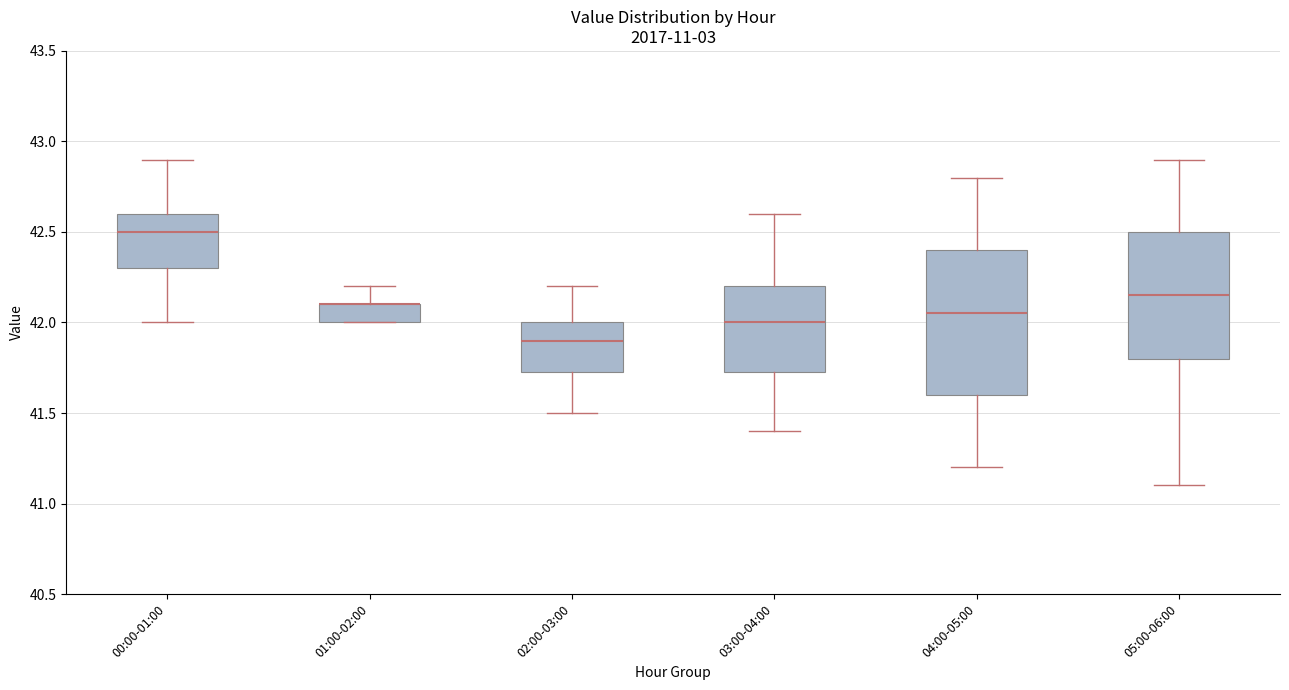

Reading left to right, transcribe this box plot: for each box, give where its median line is, the range the box spans, and where its two whiskers end, as read against the y-axis. The values are not printed on the chart, so give them approximately, as read against the axis.

00:00-01:00: median 42.50, box 42.30 to 42.60, whiskers 42.00 to 42.90
01:00-02:00: median 42.10 (drawn on the box's upper edge), box 42.00 to 42.10, whiskers 42.00 to 42.20
02:00-03:00: median 41.90, box 41.75 to 42.00, whiskers 41.50 to 42.20
03:00-04:00: median 42.00, box 41.75 to 42.20, whiskers 41.40 to 42.60
04:00-05:00: median 42.05, box 41.60 to 42.40, whiskers 41.20 to 42.80
05:00-06:00: median 42.15, box 41.80 to 42.50, whiskers 41.10 to 42.90